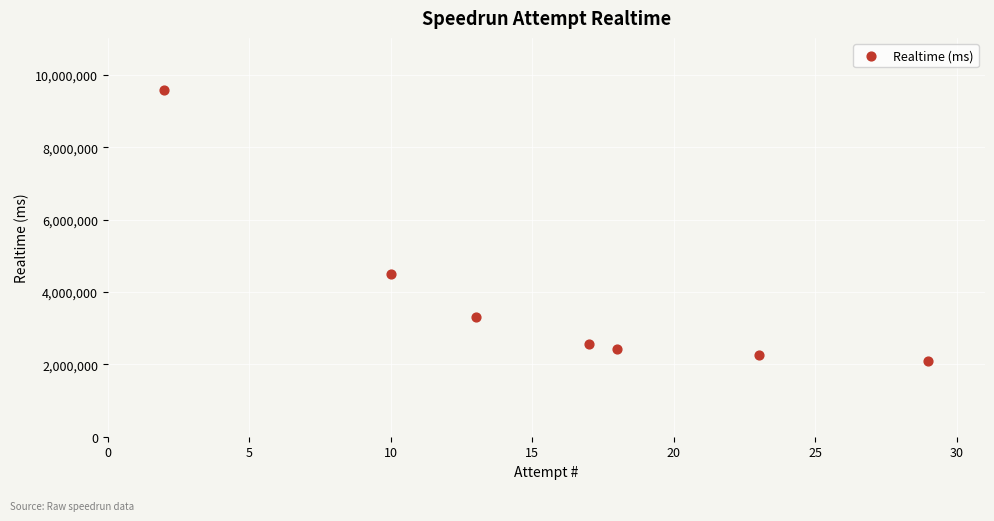

What is the average X value?

16